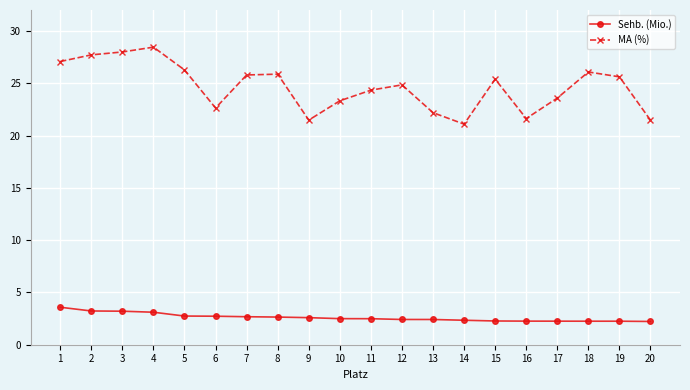

What value does the MA (%) series have at 4?

28.4